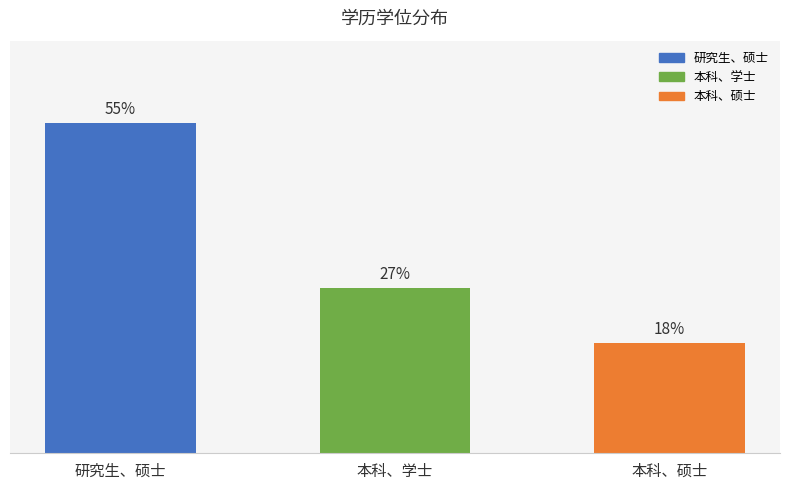

At which category does the chart reach its minimum across all series?

本科、硕士